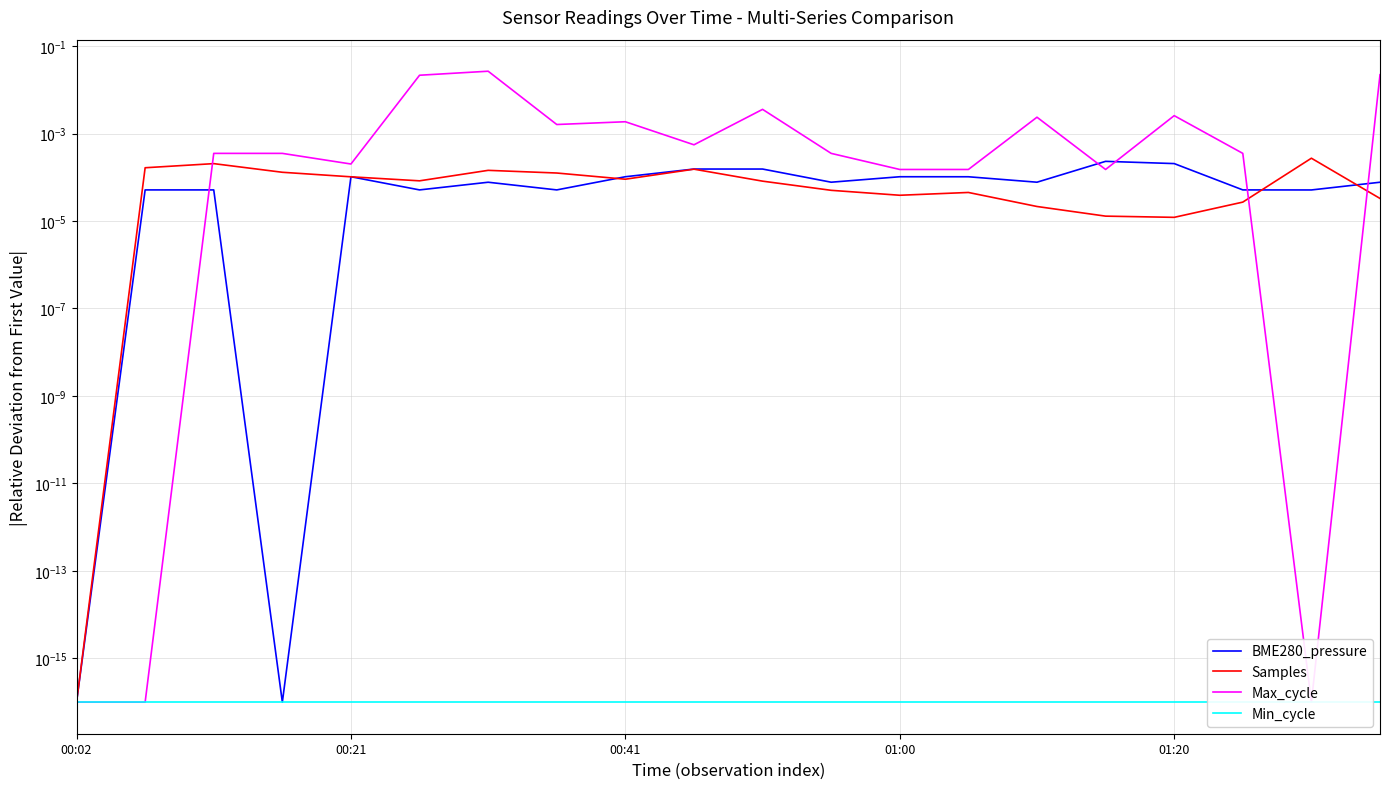

How many interior local peaks does the Samples series have?

5